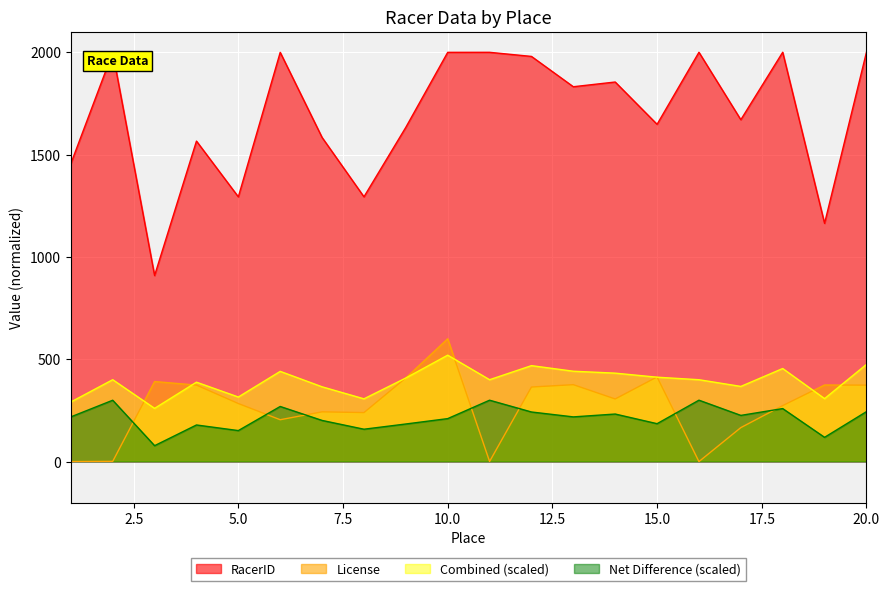

Which has a higher value, 3 or 19?

19